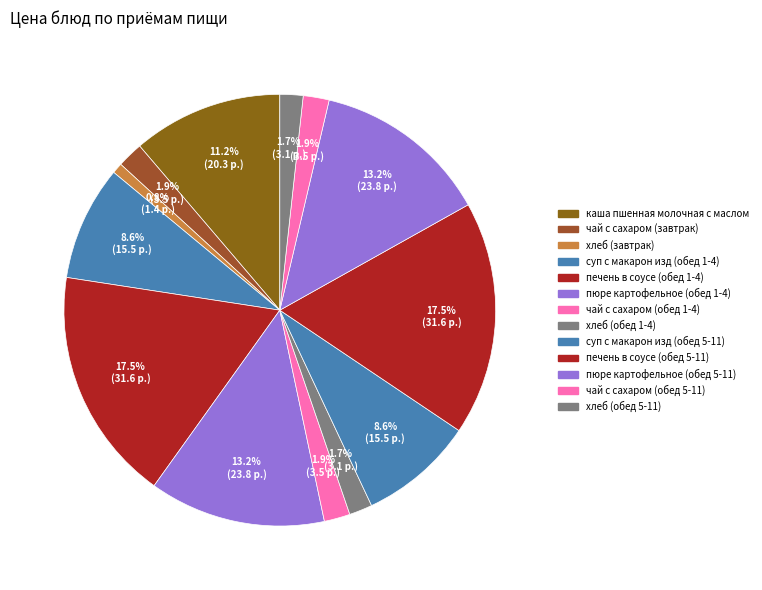

What is the change in value from каша пшенная молочная с маслом to хлеб (завтрак)?

-18.9